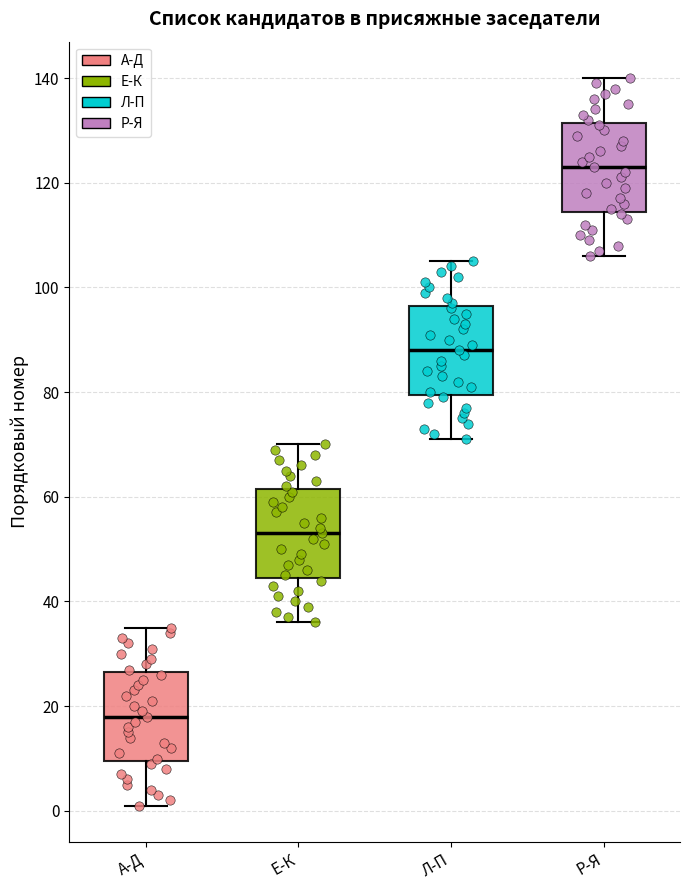

Reading left to right, transcribe this box plot: for each box, give where its median line is, the range the box spans, and where its two whiskers end, as read against the y-axis. The values are not printed on the chart, so give them approximately, as read against the axis.

А-Д: median 18, box 10 to 26, whiskers 2 to 36
Е-К: median 54, box 44 to 62, whiskers 36 to 70
Л-П: median 88, box 80 to 96, whiskers 72 to 106
Р-Я: median 124, box 114 to 132, whiskers 106 to 140